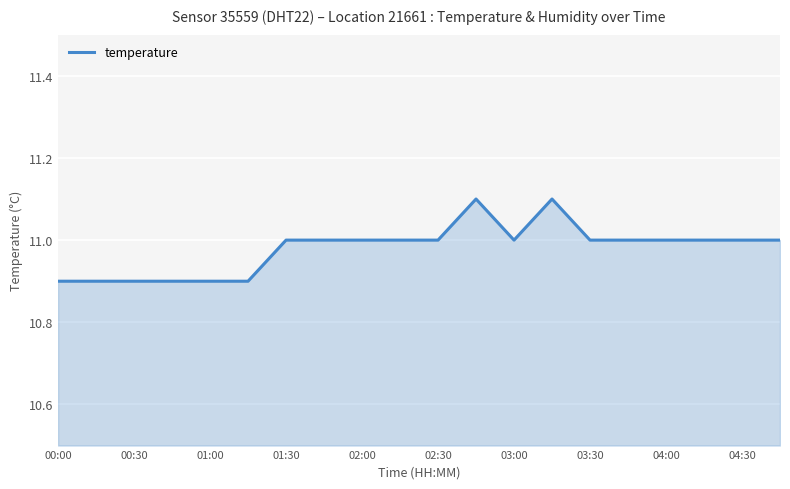

What is the minimum value shown in the chart?

10.9